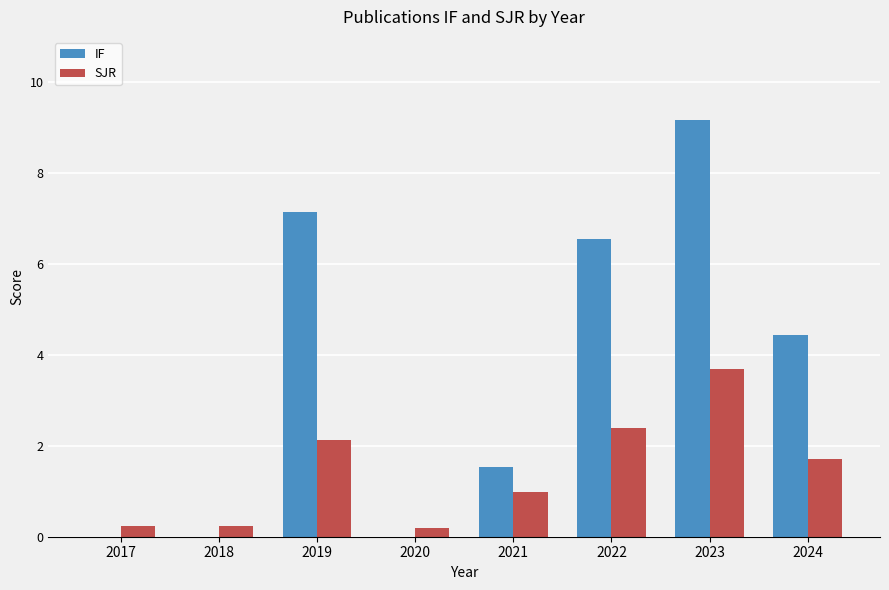

Between 2017 and 2019, which series saw the biggest shift?

IF